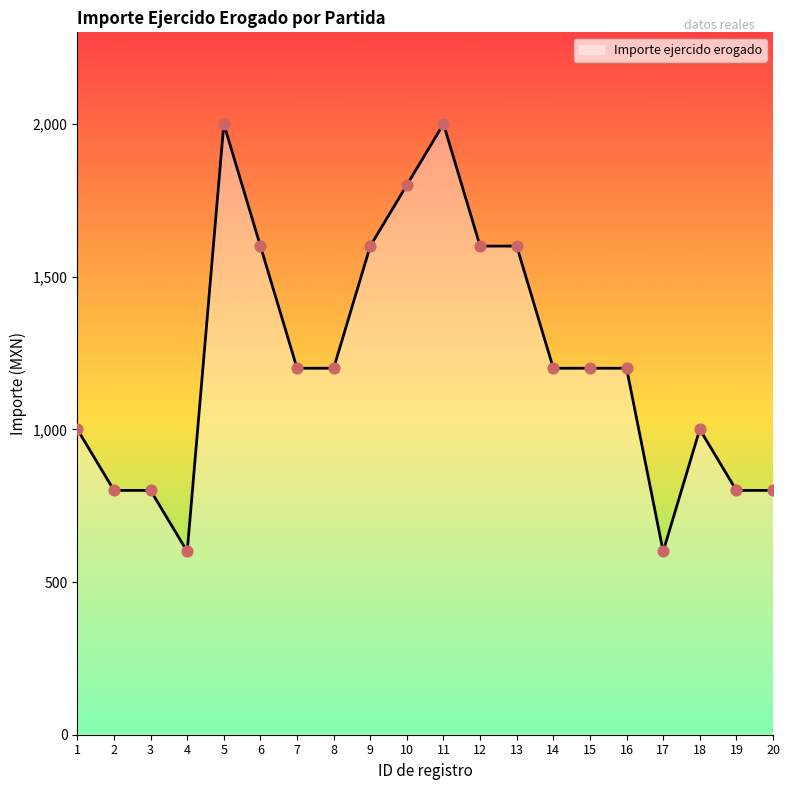

Between 20 and 10, which is larger?

10